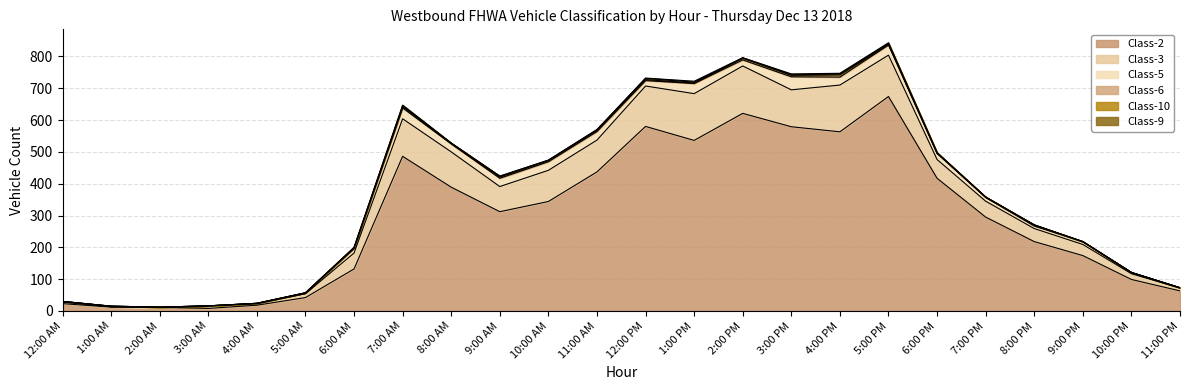

What is the sum of all Class-2 values?

7033